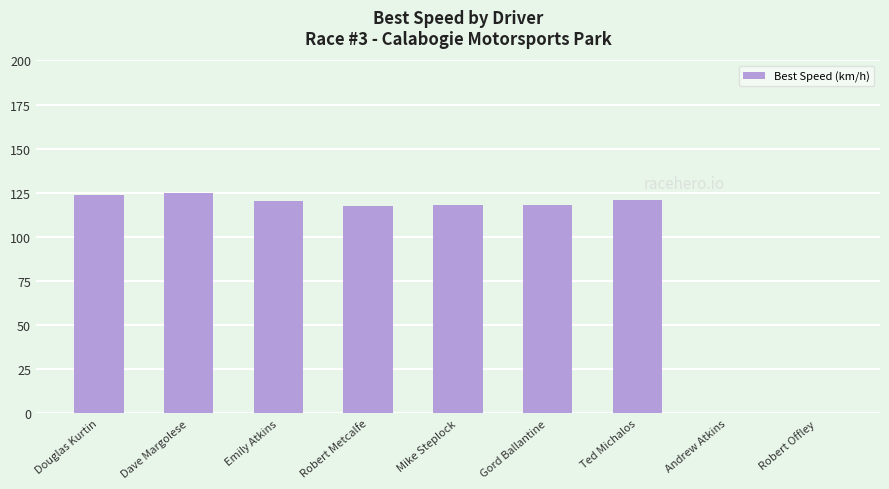

The value at Douglas Kurtin is 86.4. True or false?

False